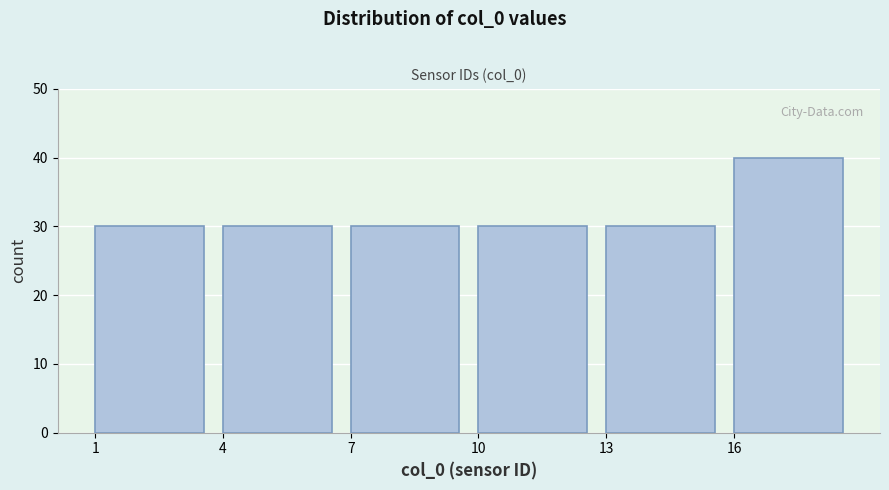

How tall is the bar that spans 7 to 10 on the x-axis? The values are not printed on the chart, so give them approximately, as read against the axis.

30